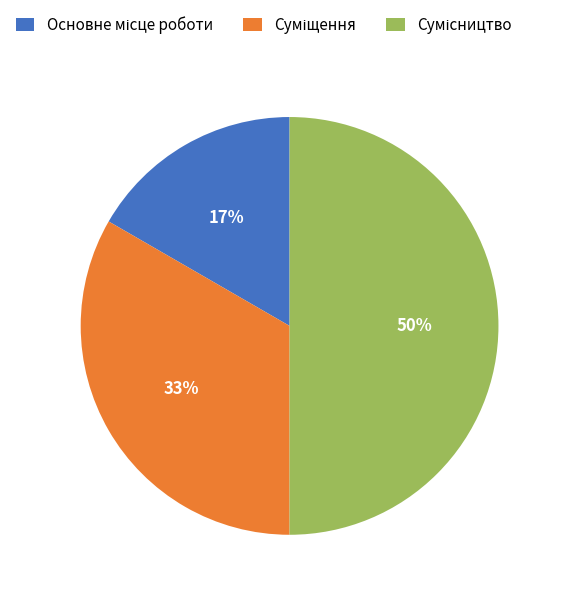

To the nearest percent, what is the difference between the largest and smallest slice percentages?

33%